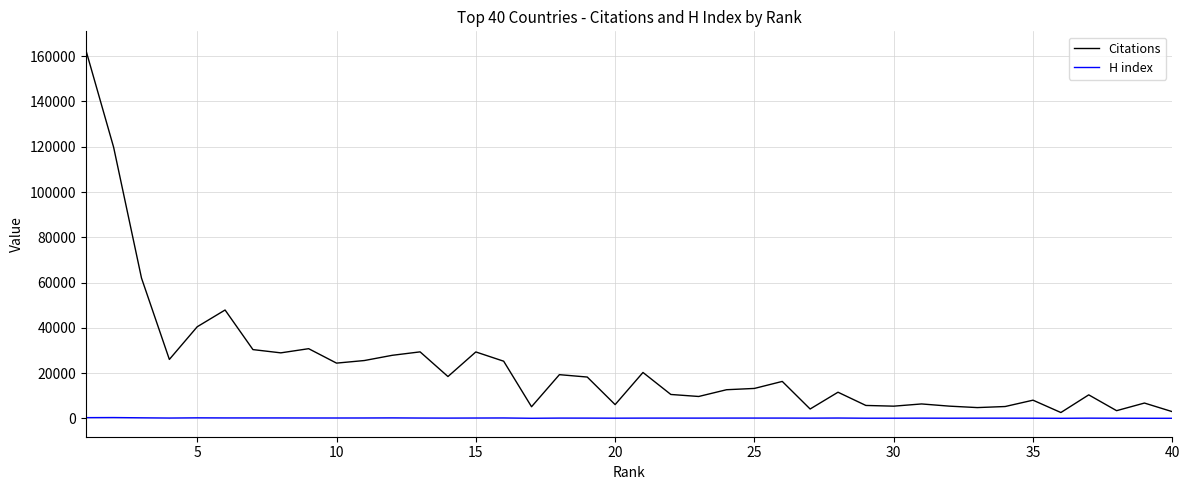

What is the greatest value displayed?

162809